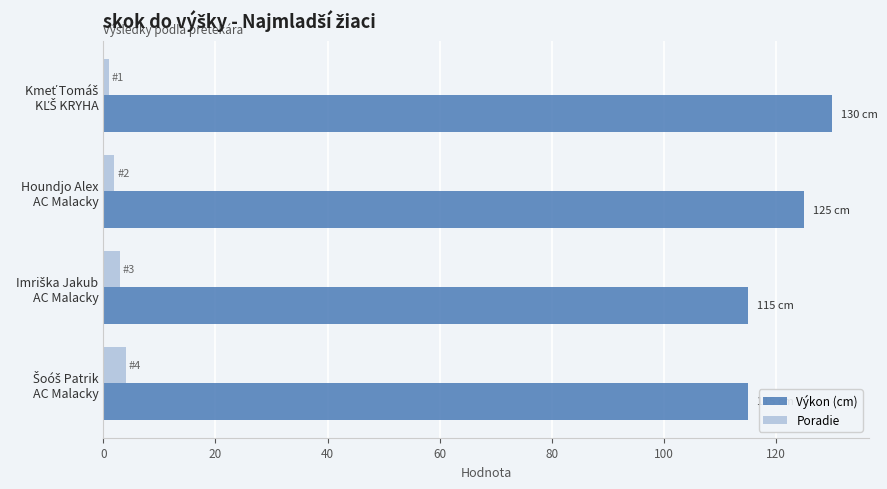

How many data points in Poradie are less than 3?

2